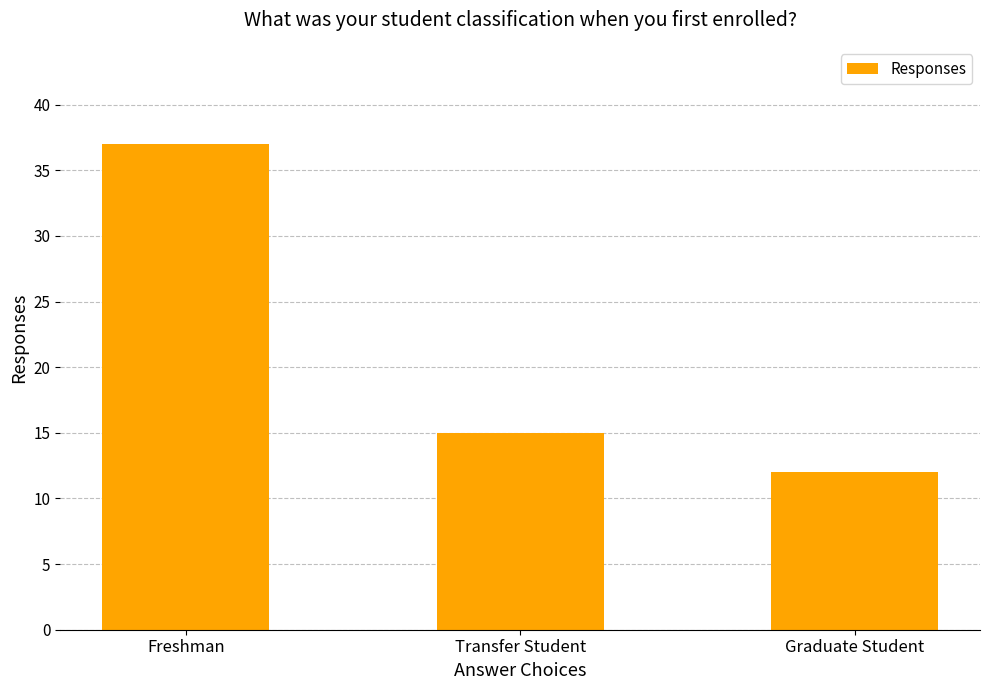

Which has a higher value, Transfer Student or Graduate Student?

Transfer Student